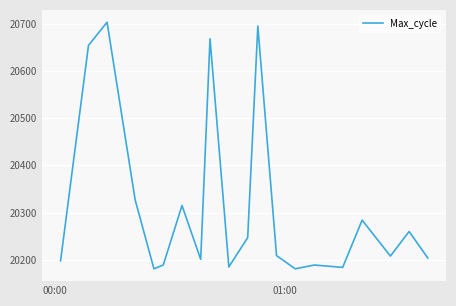

What is the sum of all values?

406282